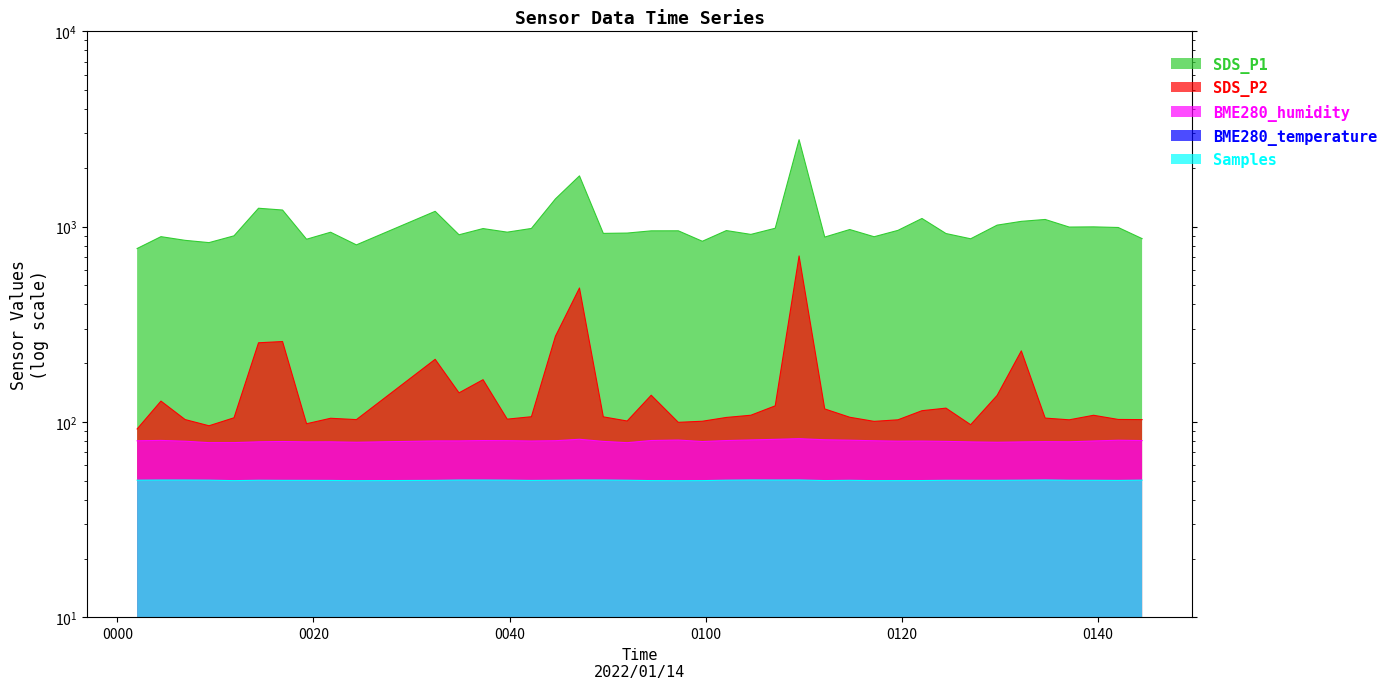

True or false: BME280_humidity and SDS_P2 intersect in this chart.

False